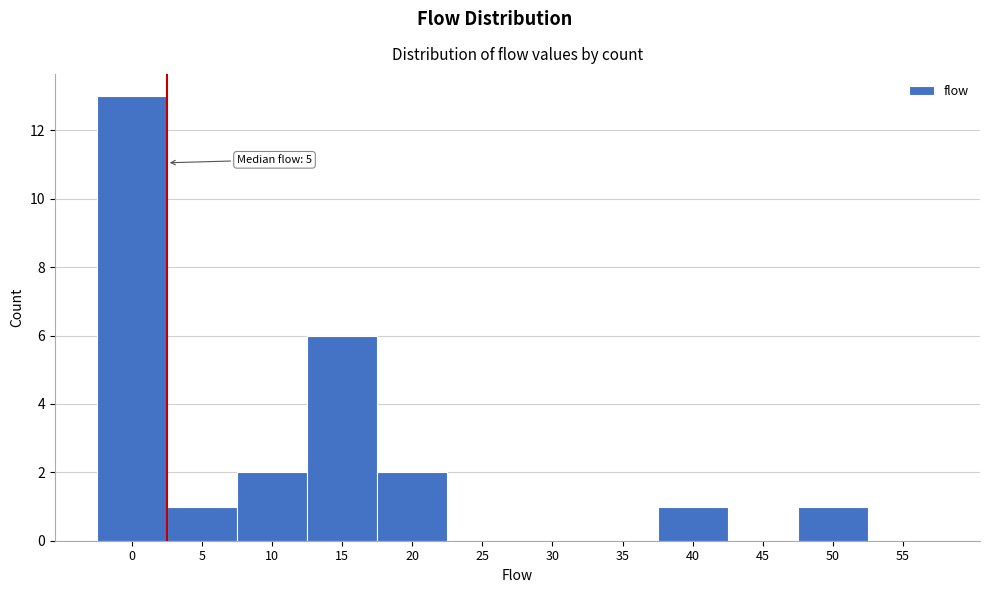

Reading left to right, extract all data points from this chart.

0=13	5=1	10=2	15=6	20=2	25=0	30=0	35=0	40=1	45=0	50=1	55=0